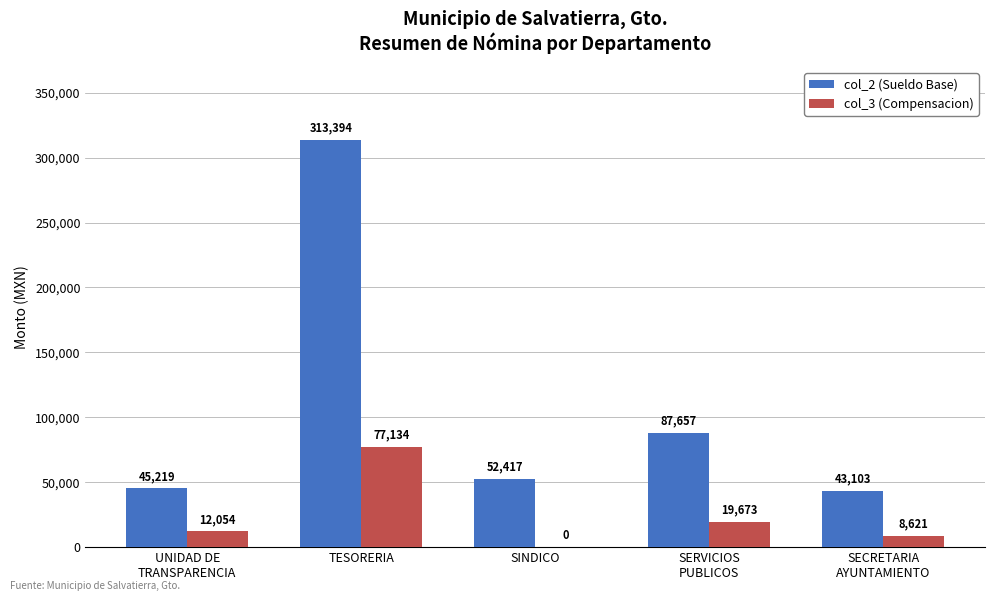

What is the greatest value displayed?

313393.7